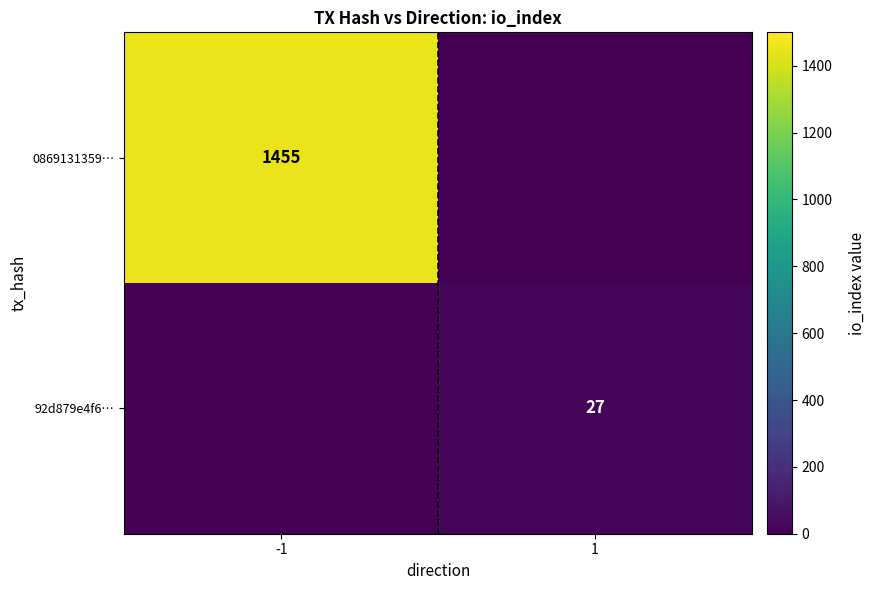

What is the maximum value shown in the chart?

1455